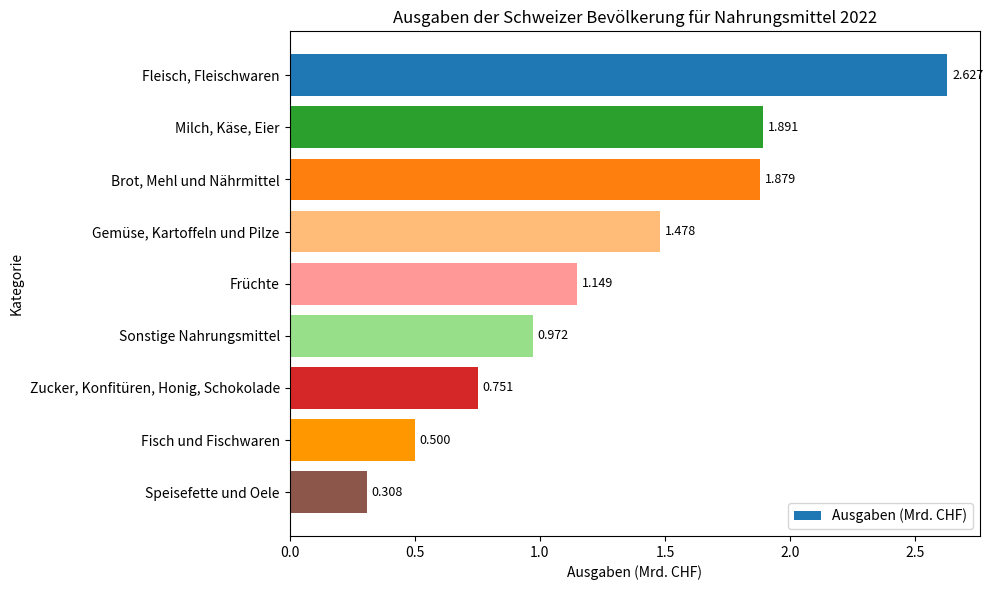

What is the label of the 7th bar from the bottom?

Brot, Mehl und Nährmittel